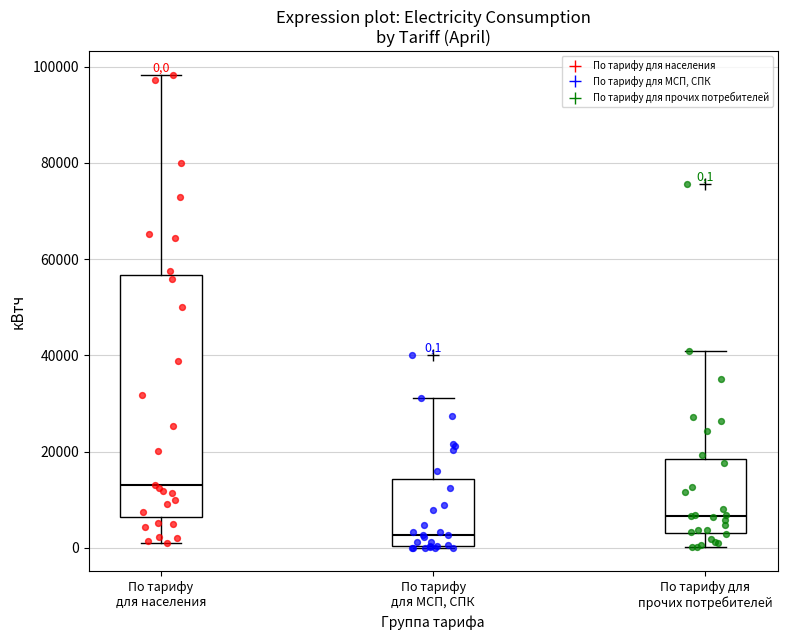

Comparing the boxes themselves (not the whiskers), which one is the tallest?

По тарифу для населения